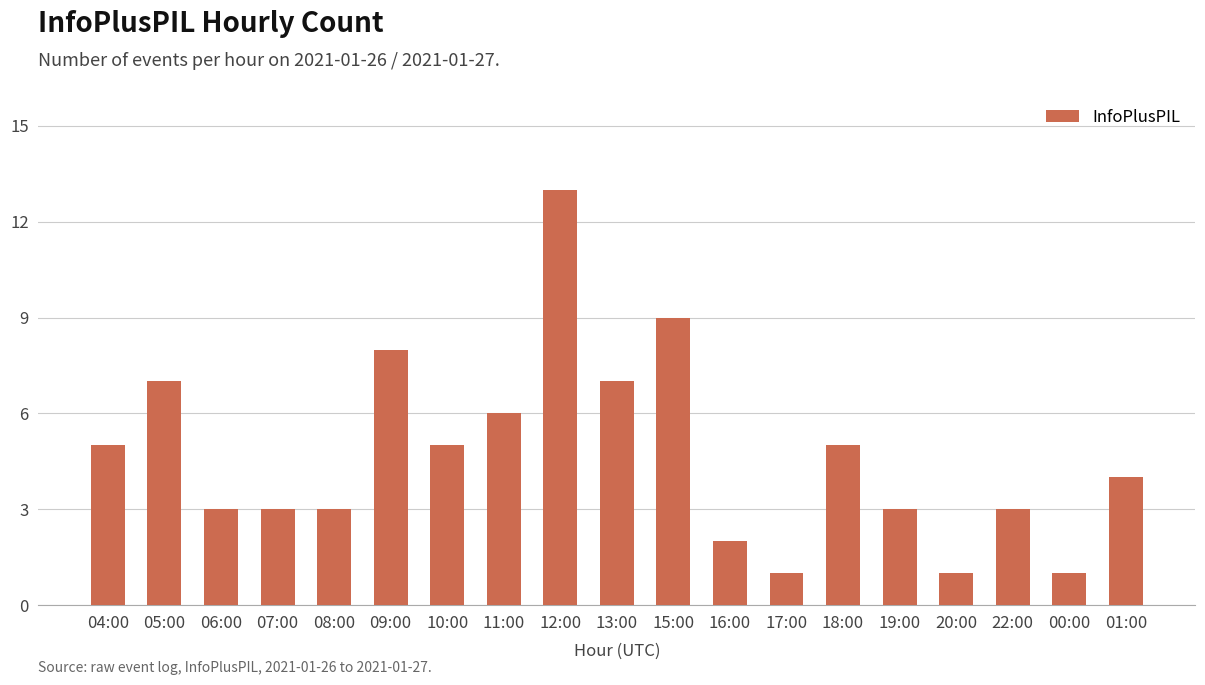

Between 17:00 and 12:00, which is larger?

12:00